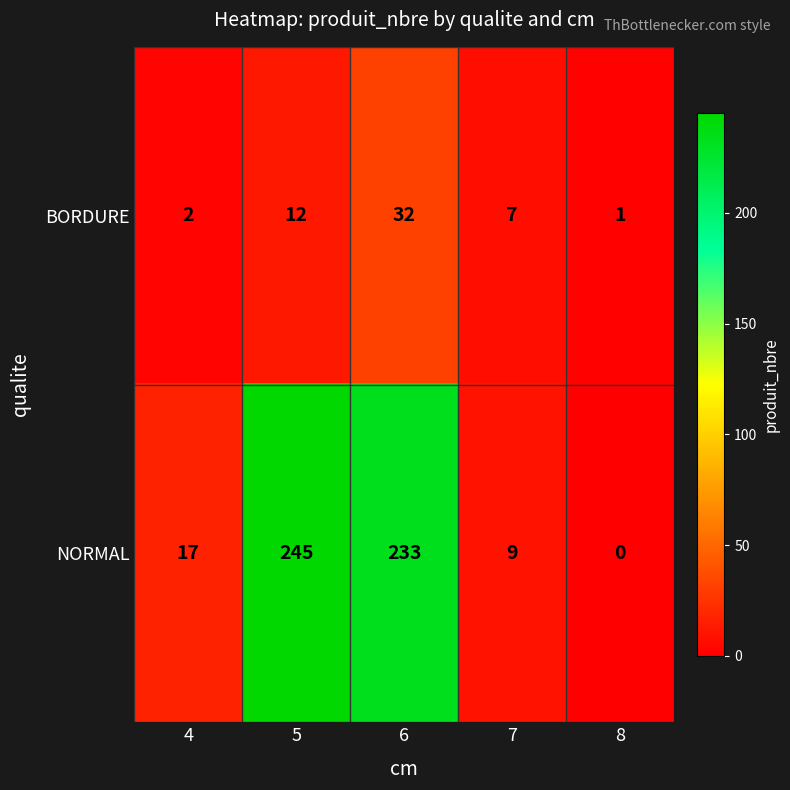

At which label is BORDURE closest to 16?

5